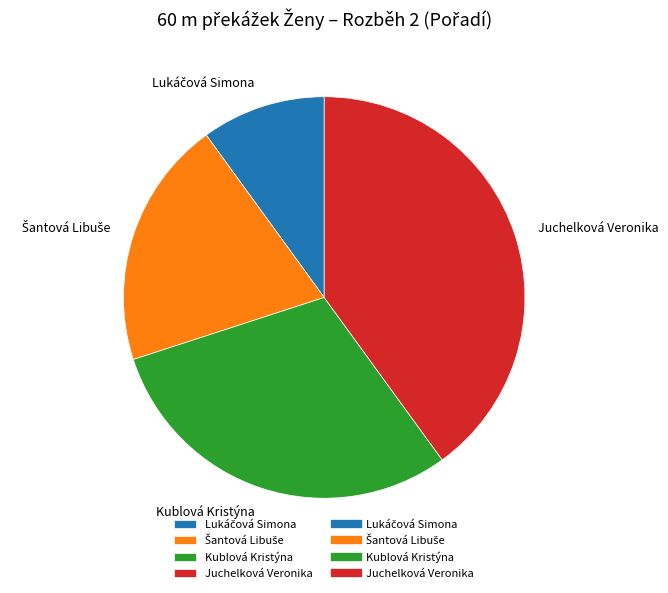

True or false: Juchelková Veronika accounts for 27% of the total.

False